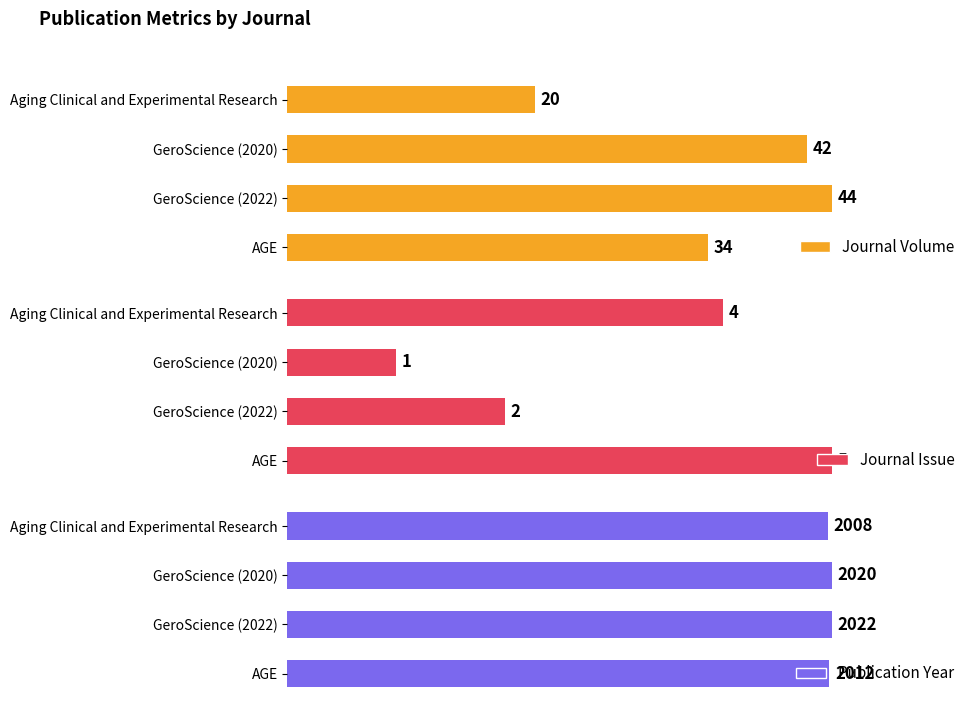

Which series has the largest total across all categories?

Publication Year